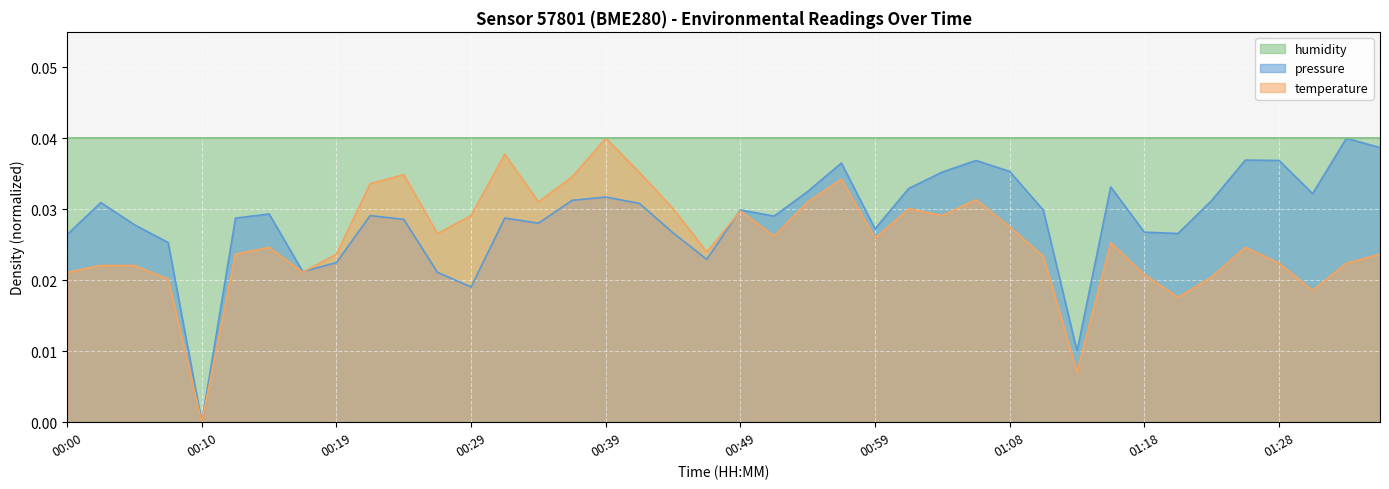

How many lines are shown in the chart?

3